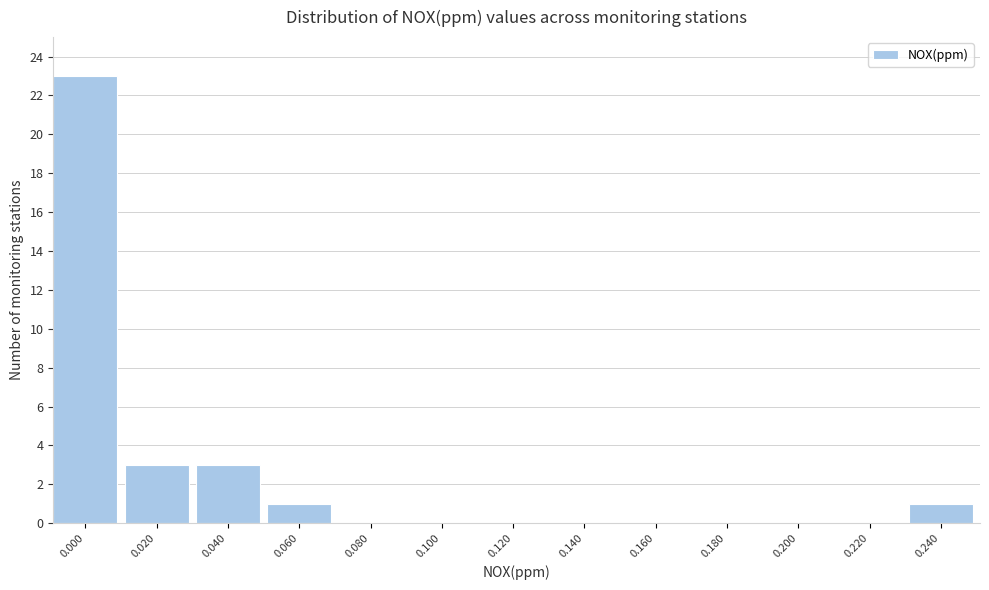

What is the maximum value shown in the chart?

23